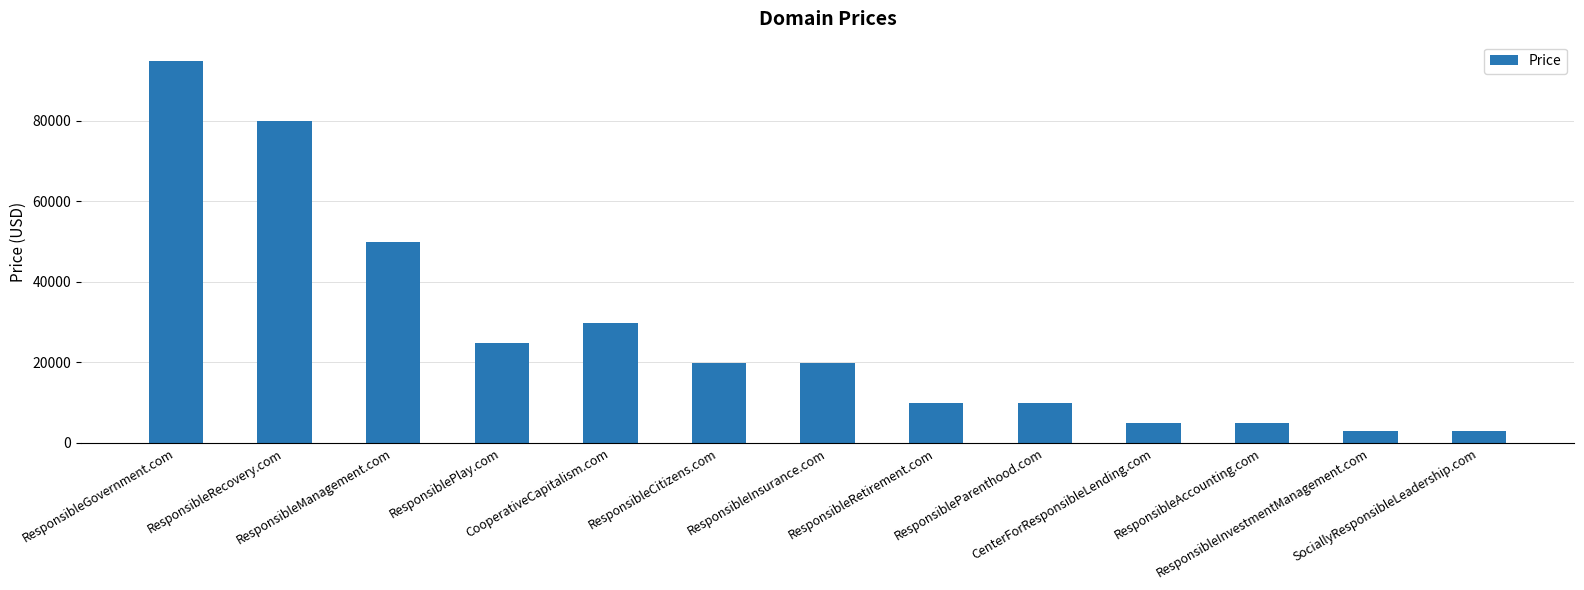

At which label is the value closest to 48888?

ResponsibleManagement.com